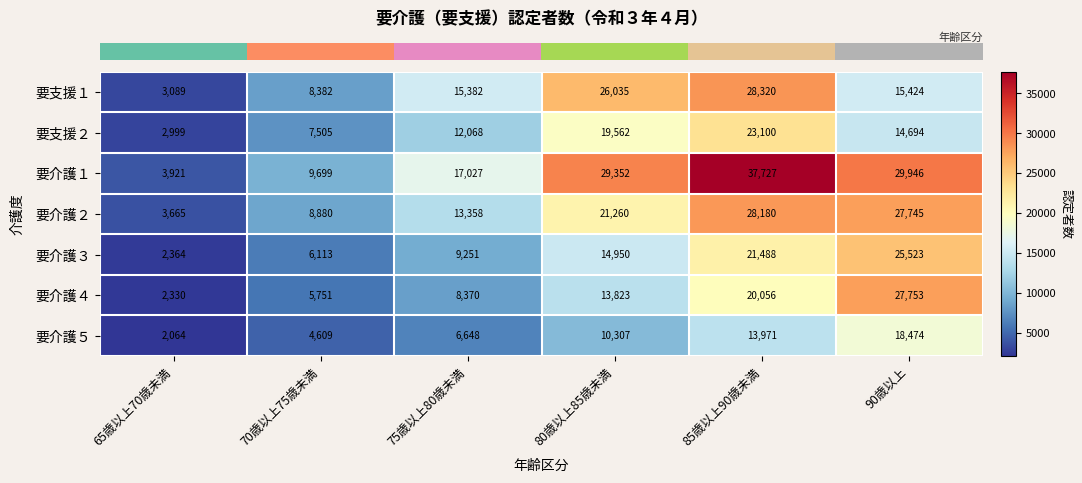

True or false: 要介護２ has a value of 21260 at 80歳以上85歳未満.

True